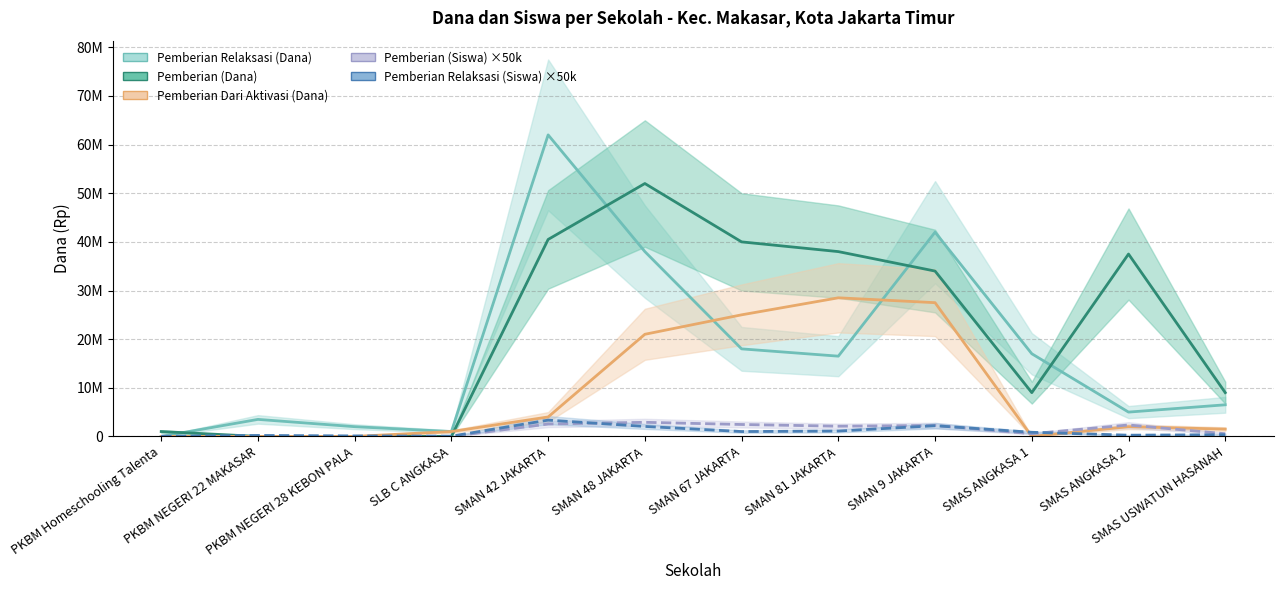

What is the label of the 5th point from the right?

SMAN 81 JAKARTA